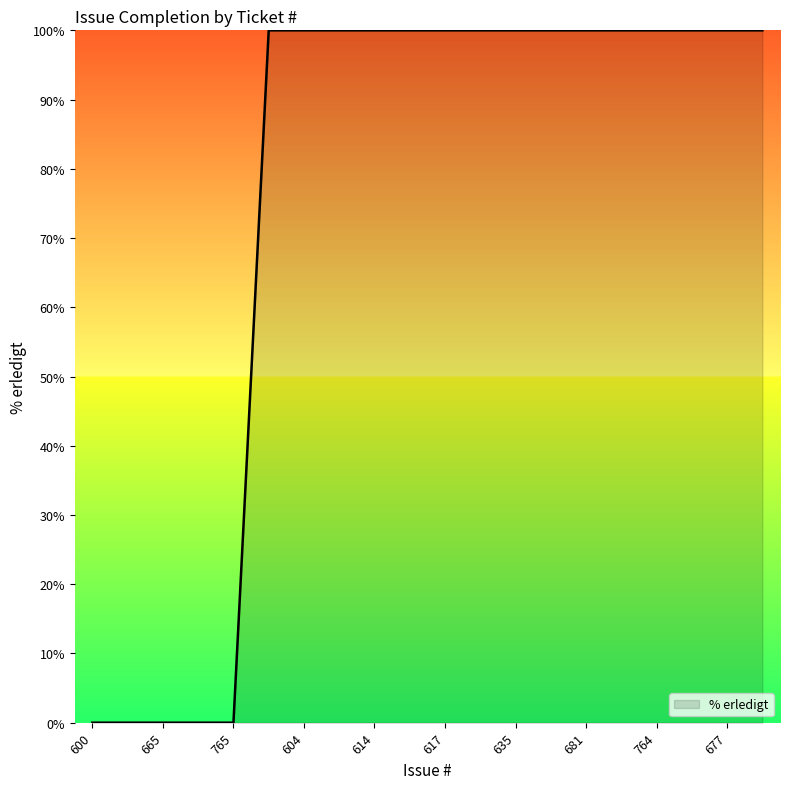

Reading left to right, extract all data points from this chart.

0	0	0	0	0	100	100	100	100	100	100	100	100	100	100	100	100	100	100	100